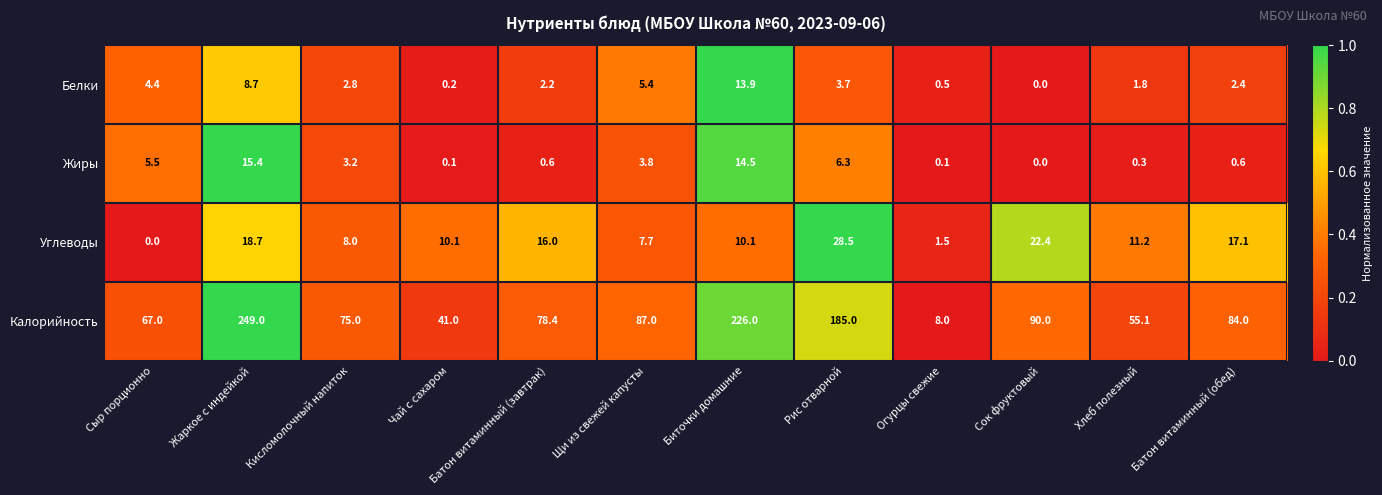

Which series has the largest range (max minus min)?

Калорийность